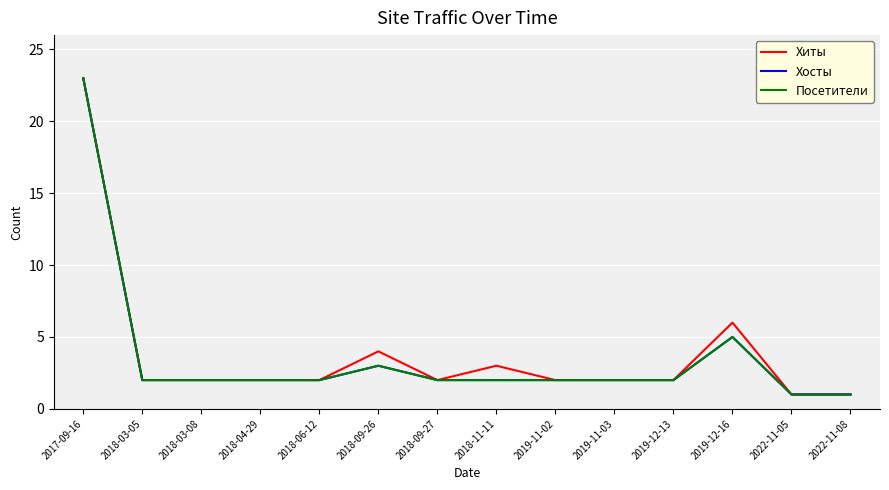

The Хиты series shows 3 at 2018-09-27. True or false?

False